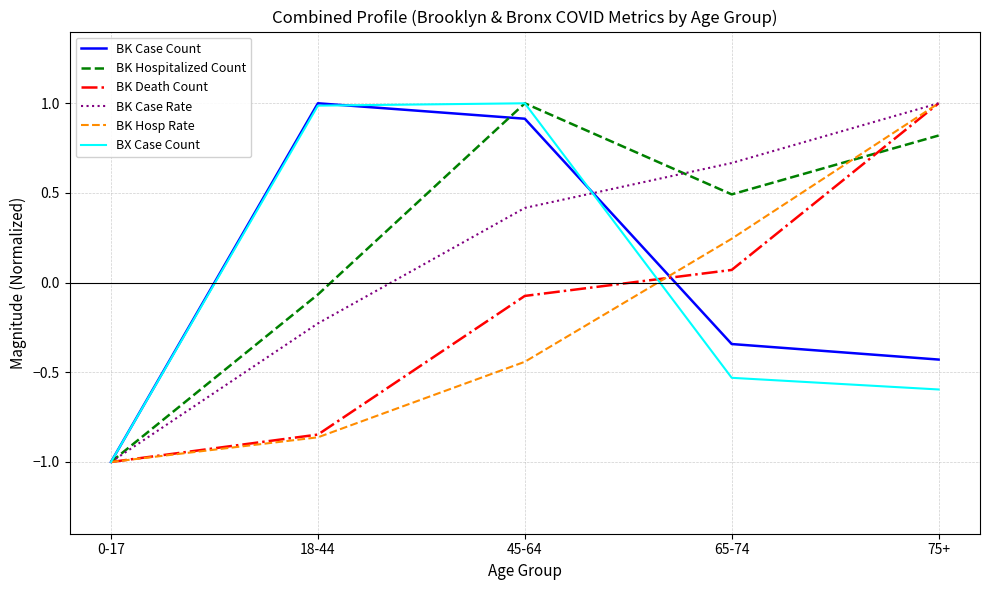

What is the lowest value of the BK Hospitalized Count series?

-1.0